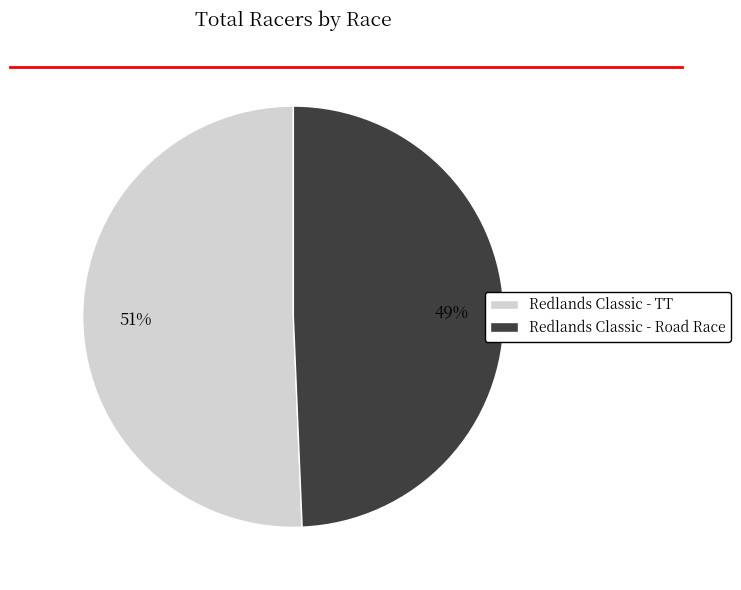

Which category has the biggest portion of the pie?

Redlands Classic - TT